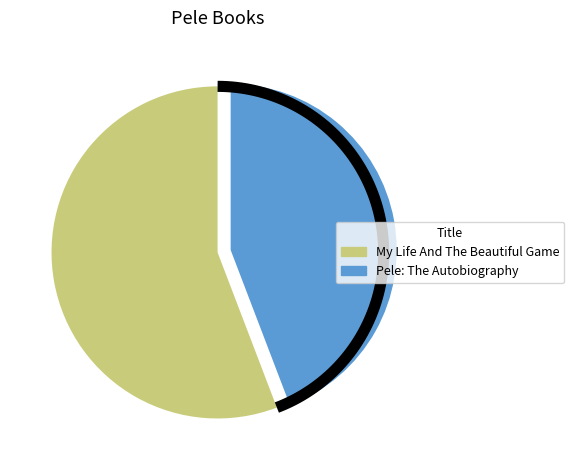

How many segments does this pie chart have?

2